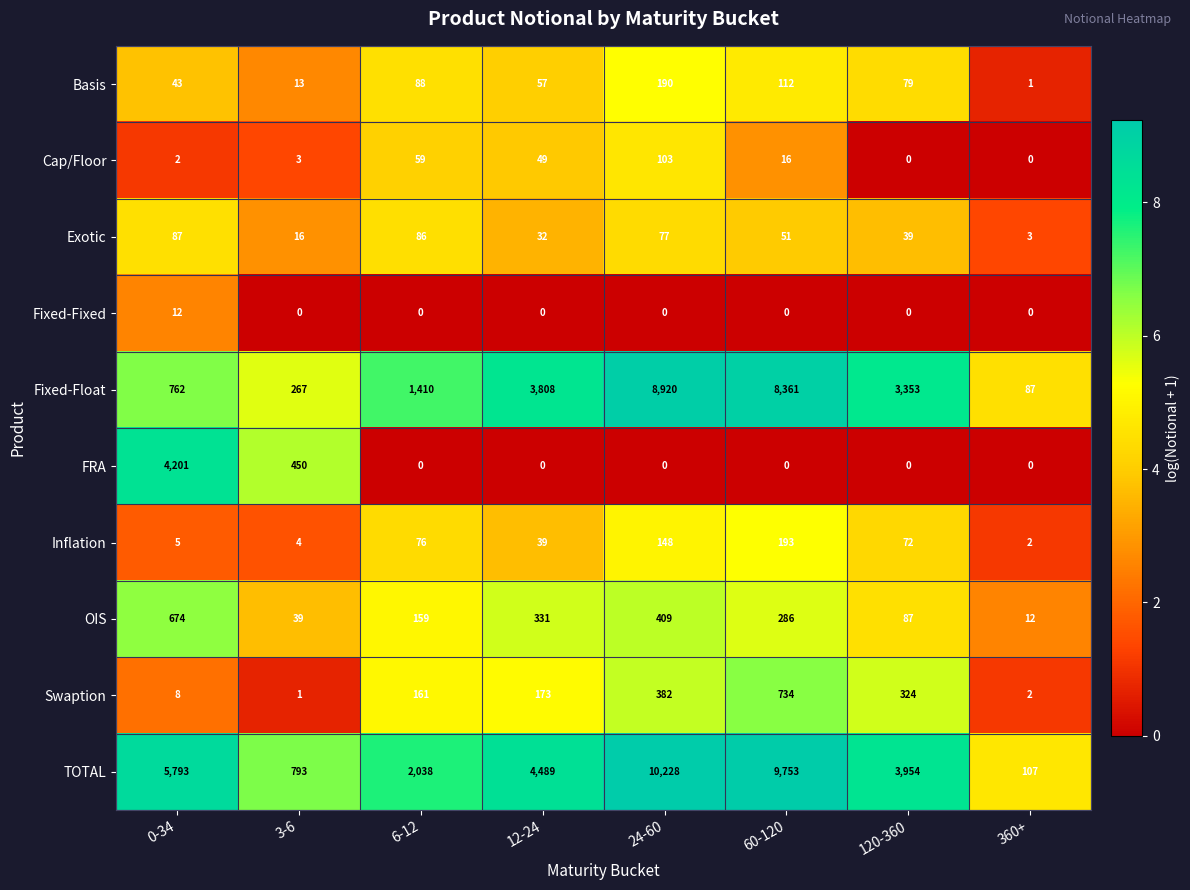

Is the value of TOTAL at 24-60 greater than the value of Swaption at 360+?

Yes